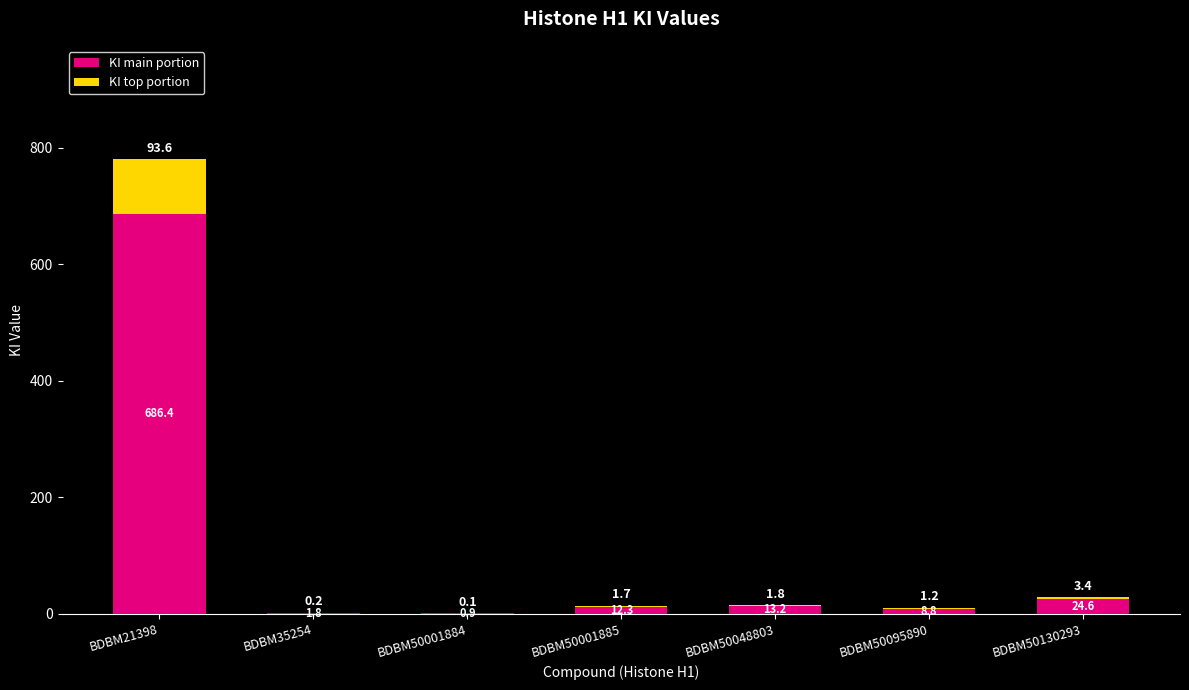

Reading left to right, what are the values for KI main portion?

BDBM21398=686.4	BDBM35254=1.8	BDBM50001884=0.9	BDBM50001885=12.3	BDBM50048803=13.2	BDBM50095890=8.8	BDBM50130293=24.6